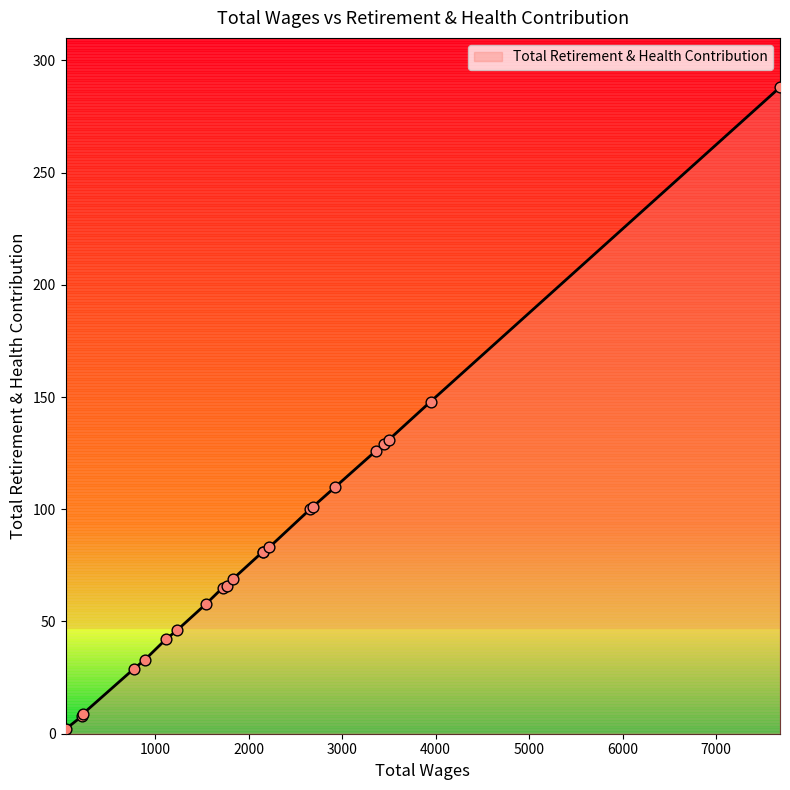

What is the greatest value displayed?

288